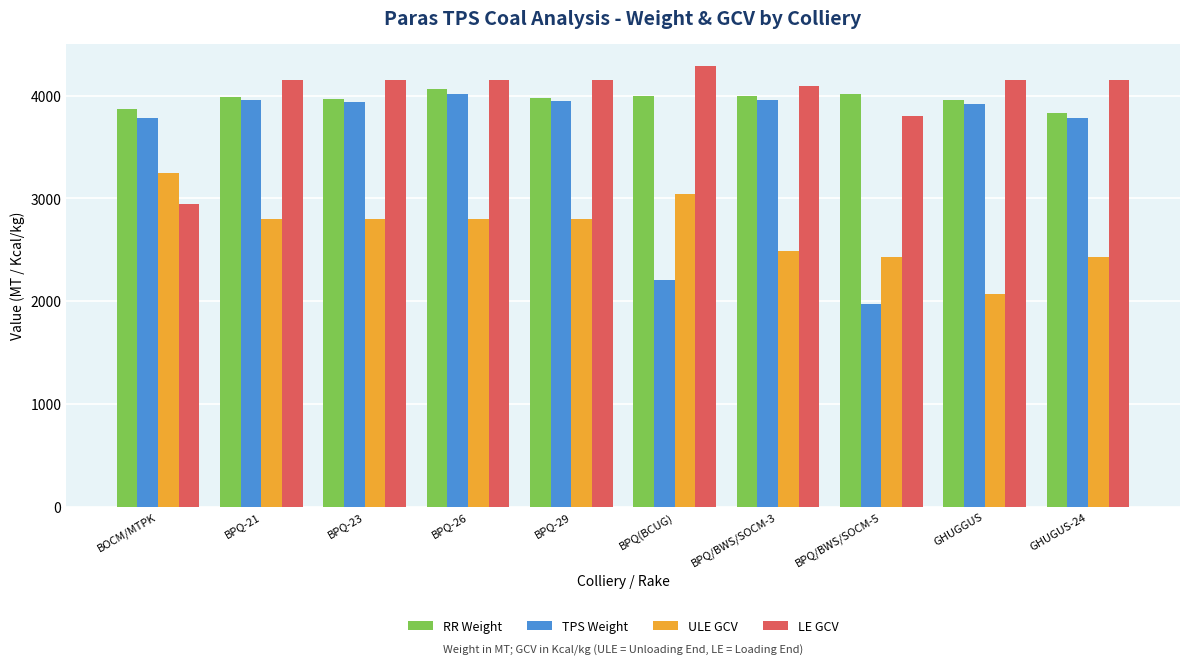

What is the maximum value for LE GCV?

4291.0